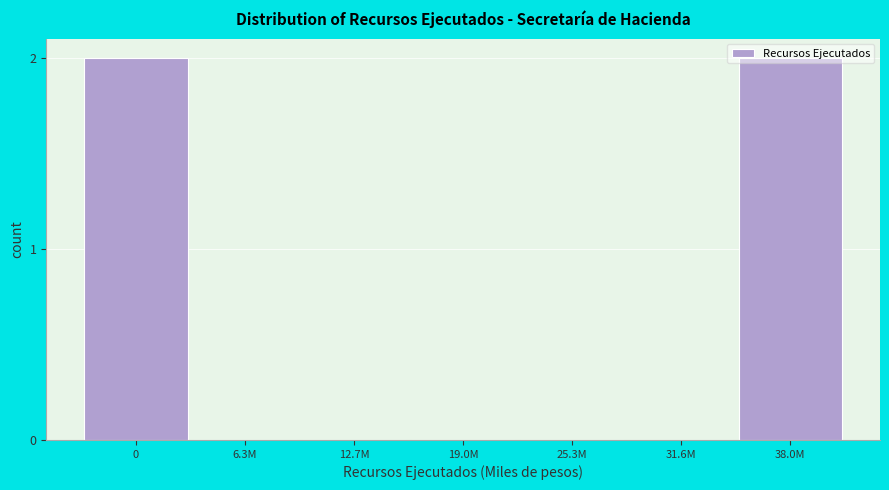

The value at 38.0M is 2. True or false?

True